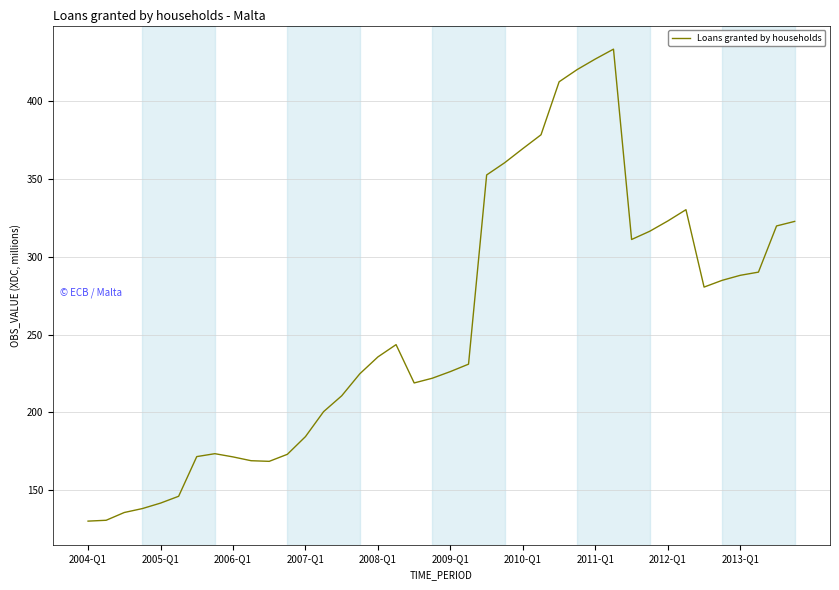

What is the difference between the maximum and minimum values?

303.4